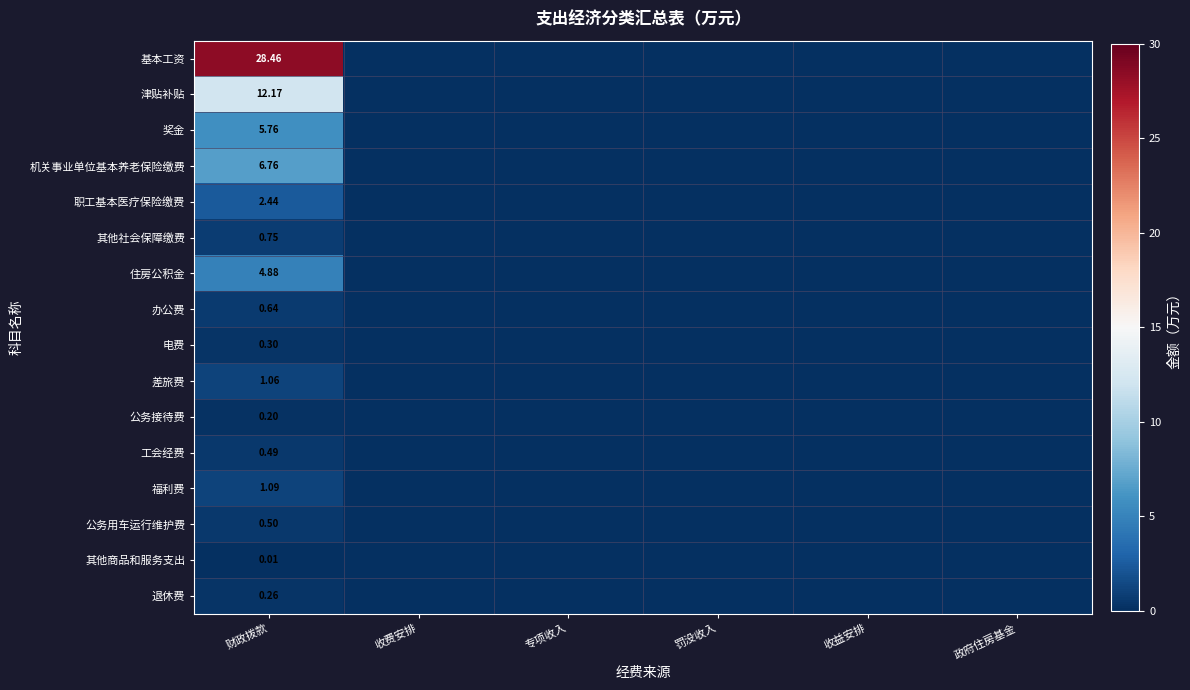

At 财政拨款, list the series in order from smallest to largest.

其他商品和服务支出, 公务接待费, 退休费, 电费, 工会经费, 公务用车运行维护费, 办公费, 其他社会保障缴费, 差旅费, 福利费, 职工基本医疗保险缴费, 住房公积金, 奖金, 机关事业单位基本养老保险缴费, 津贴补贴, 基本工资